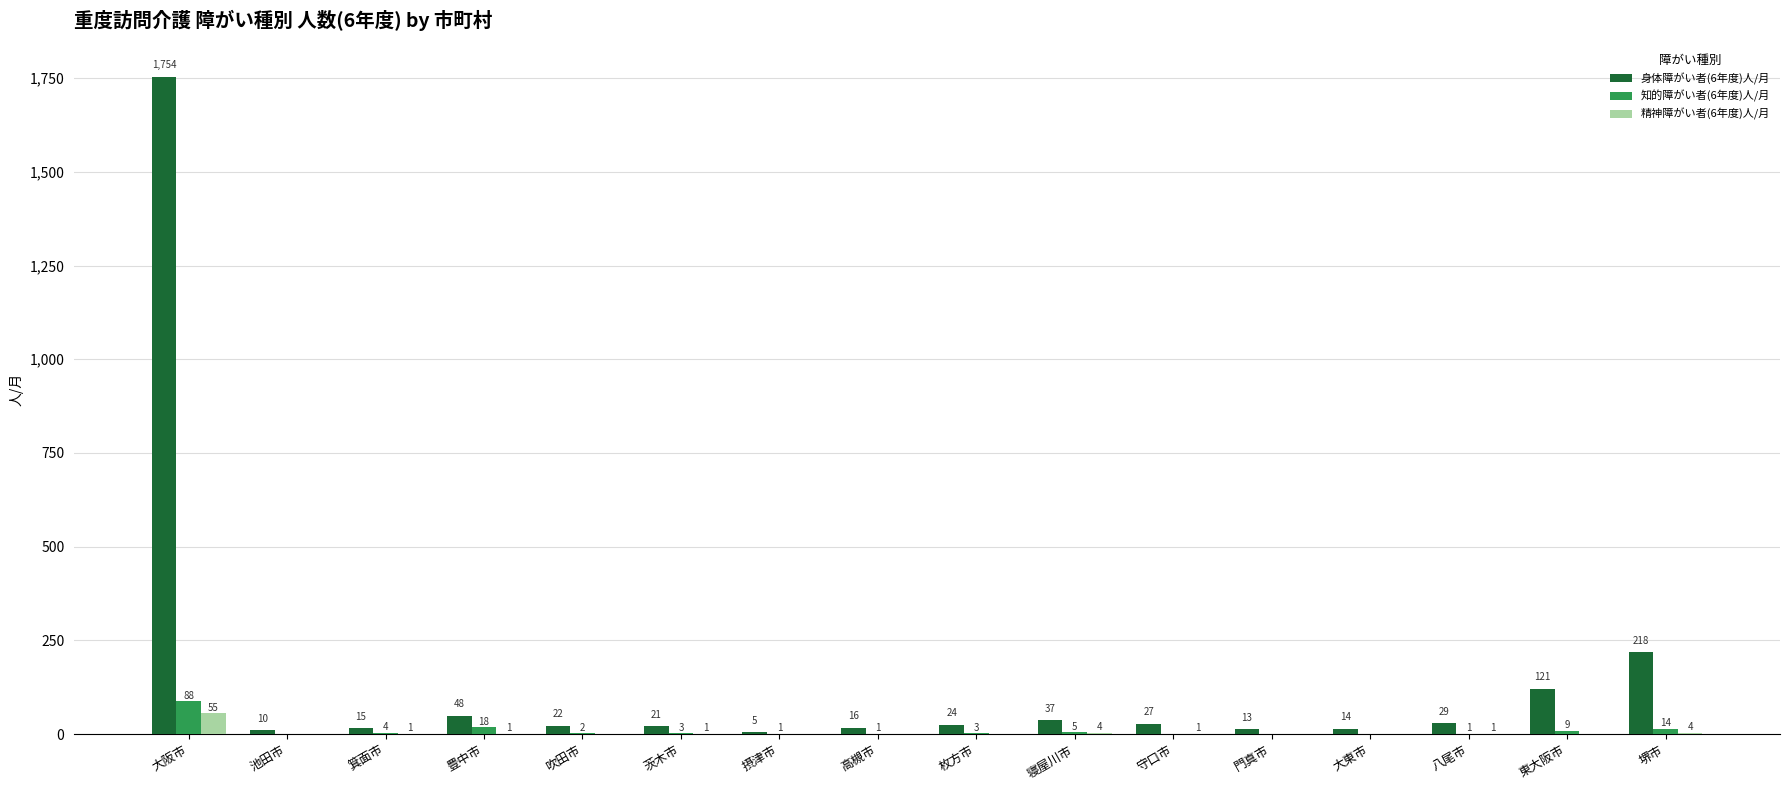

What is the total value across all series at 守口市?

28